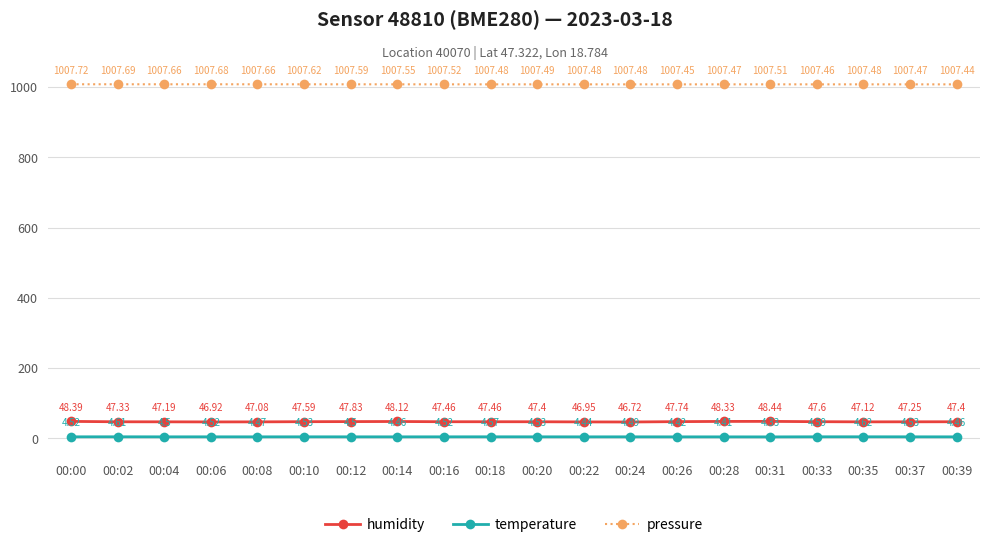

What is the difference between the maximum and minimum values in the temperature series?

0.3